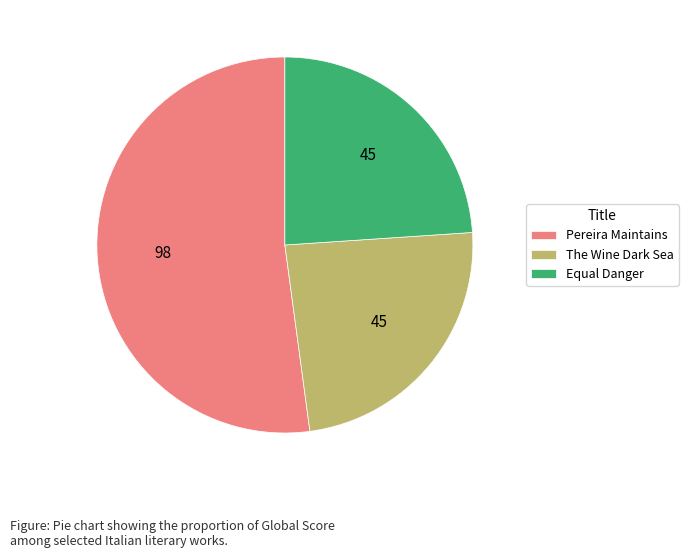

Which category has the biggest portion of the pie?

Pereira Maintains